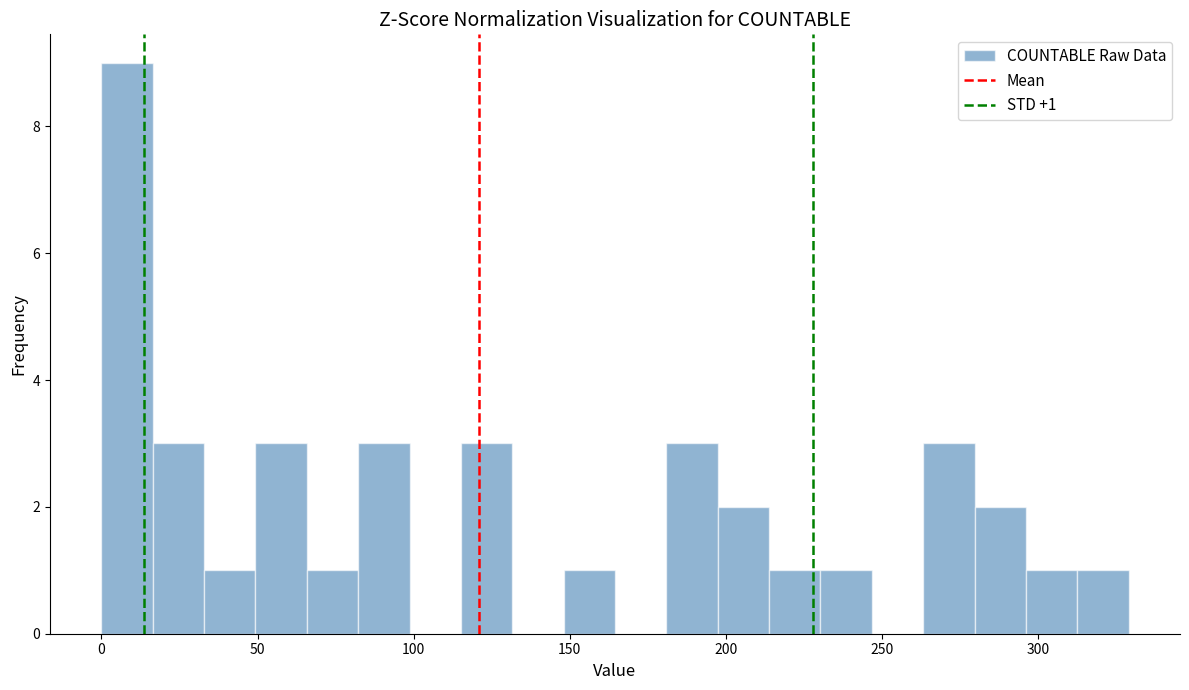

Read against the x-axis, roughly where is the centre of the tallest bar?

10